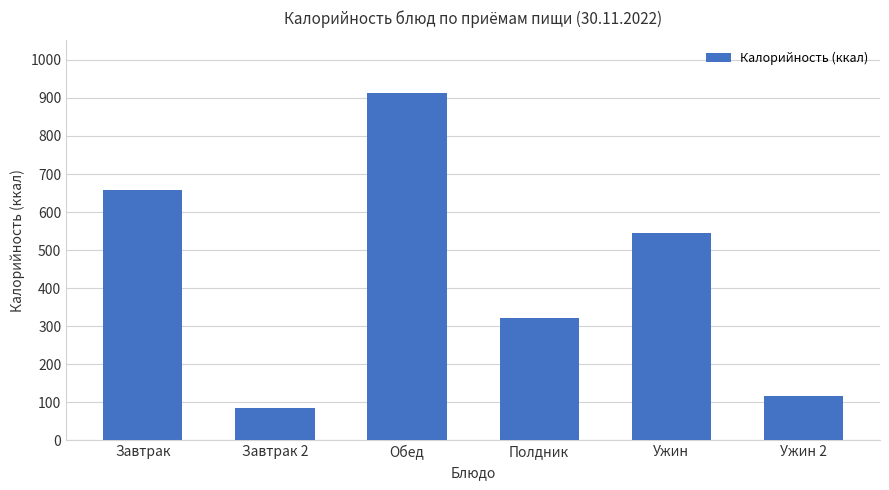

What is the ratio of the value at Ужин 2 to the value at Завтрак?

0.2